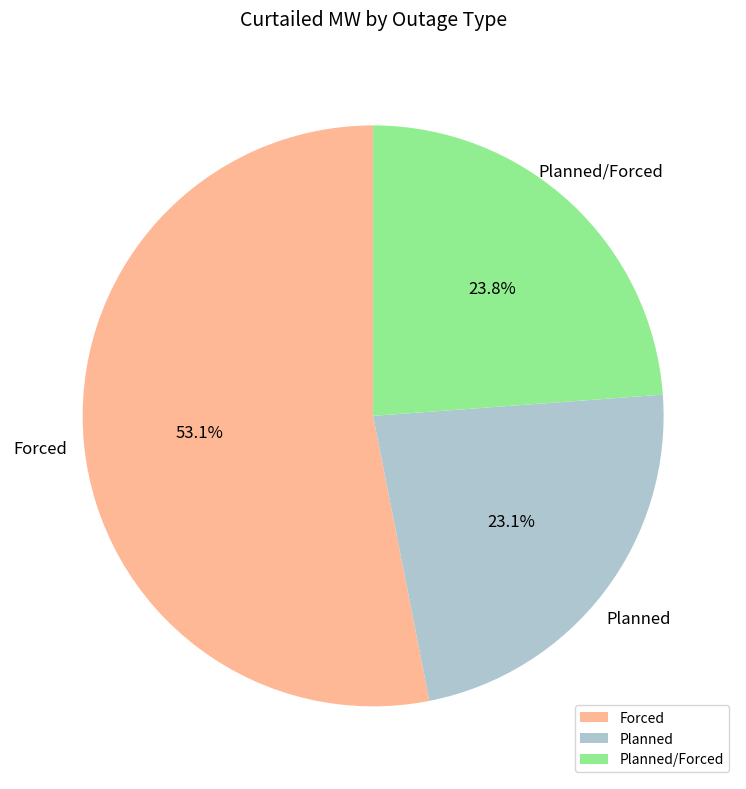

Is there any slice that represents more than half of the pie?

Yes